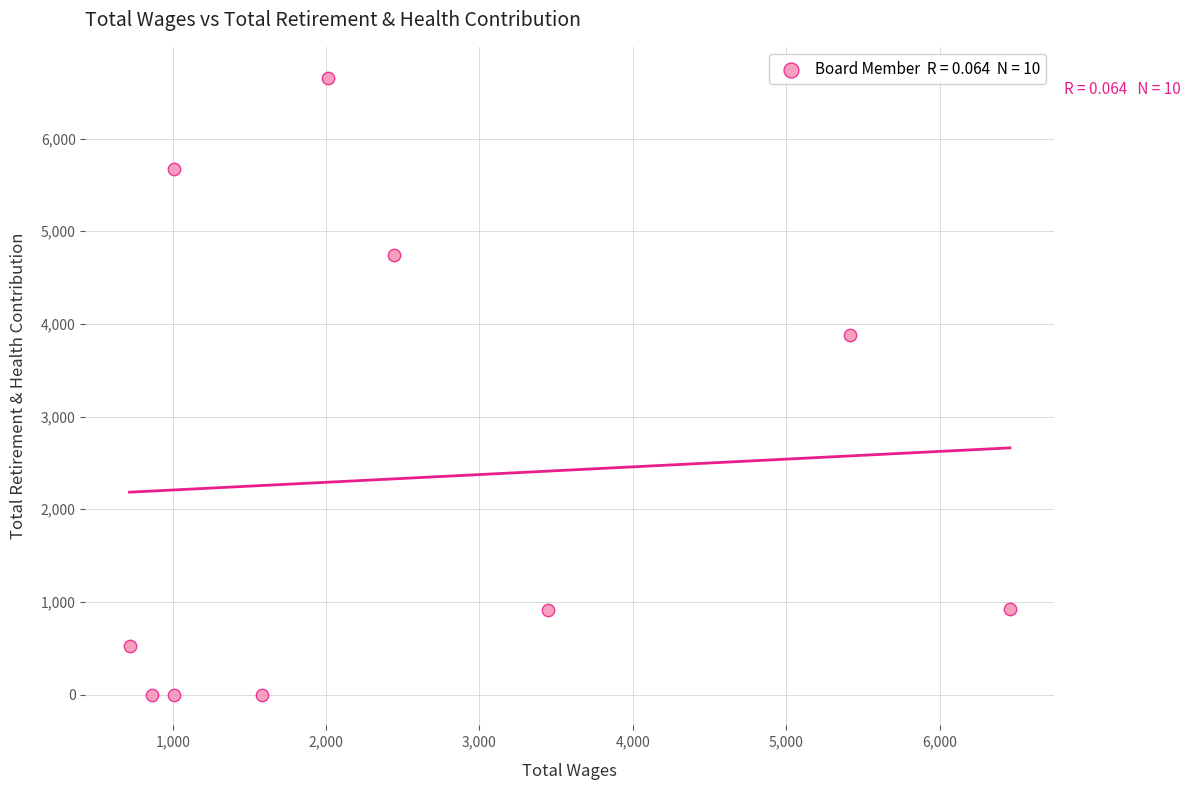

What is the average X value?

2494